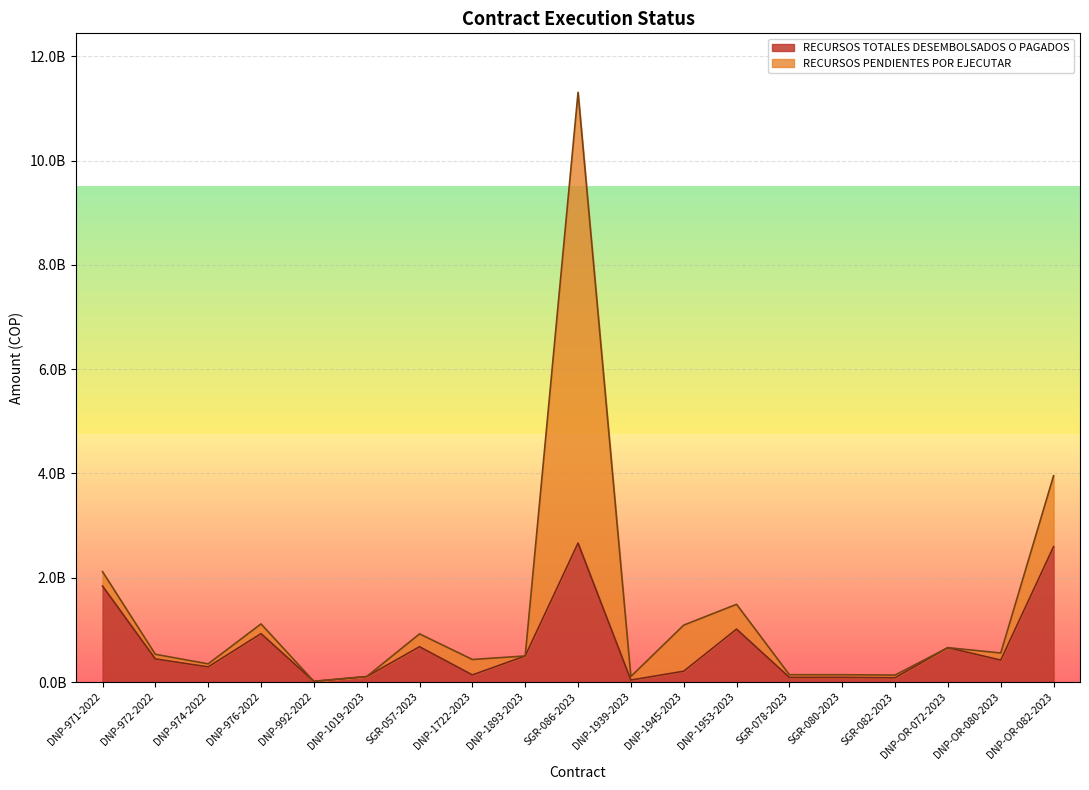

Which category has the highest value across all series?

SGR-086-2023